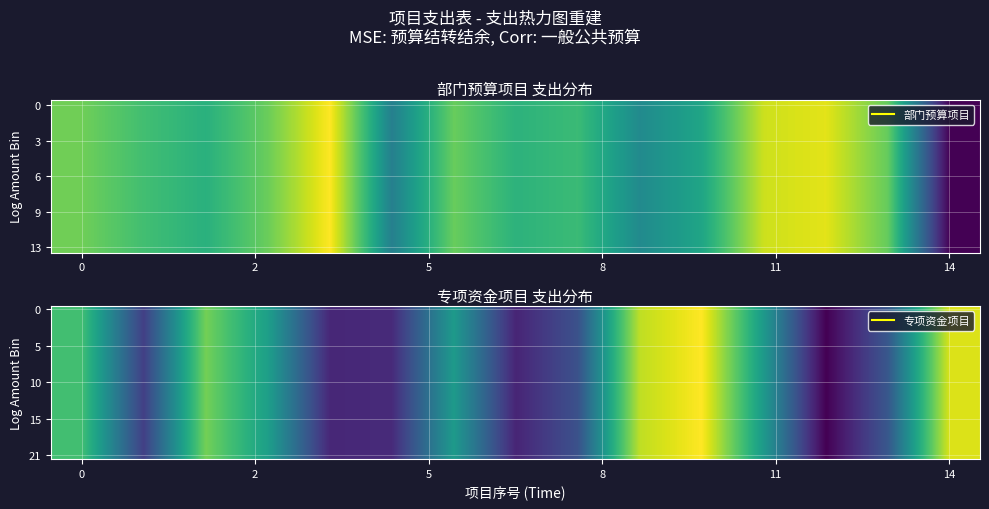

At how many categories does at least one series exceed 13?

5